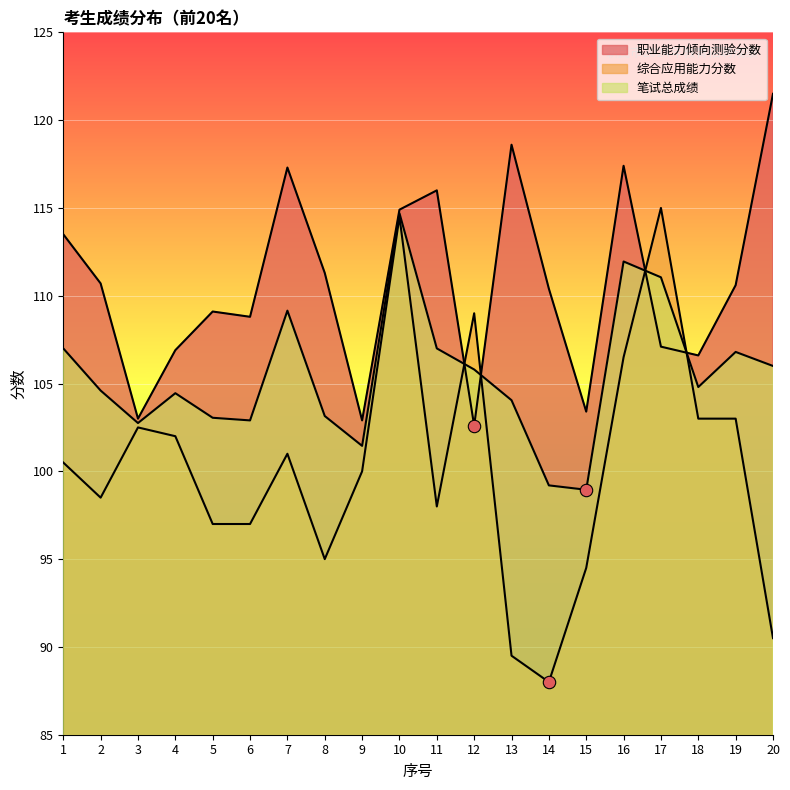

Which series has the largest total across all categories?

职业能力倾向测验分数